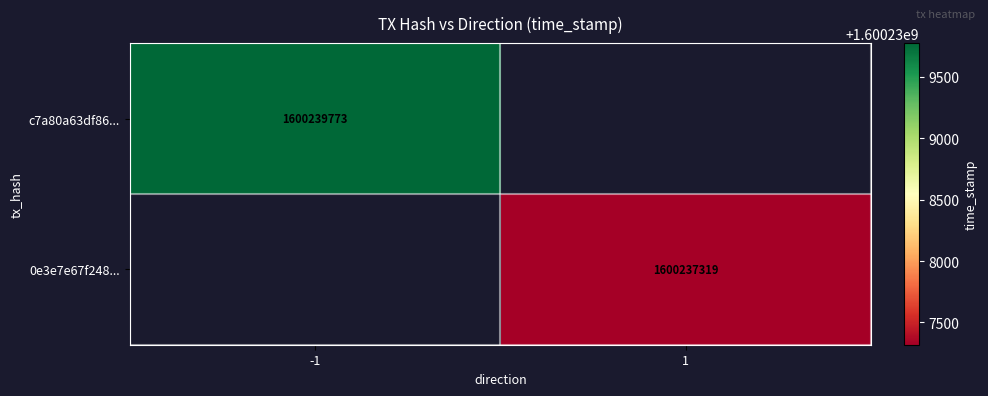

Count the number of data series in this chart.

2